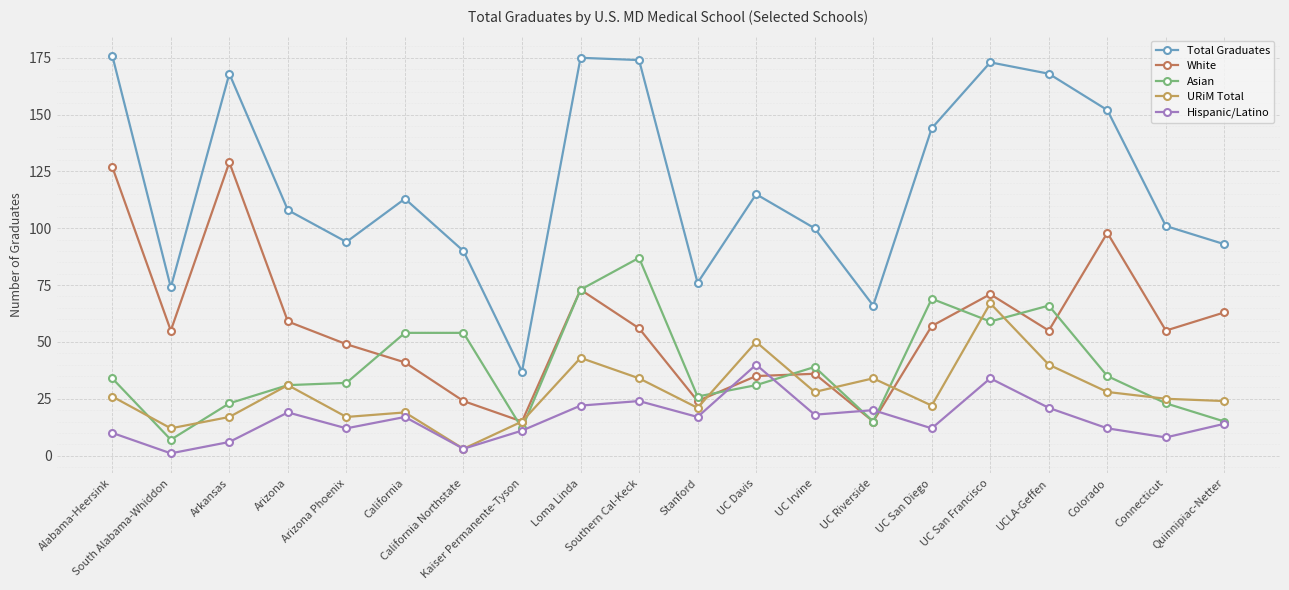

What position from the right is Southern Cal-Keck?

11